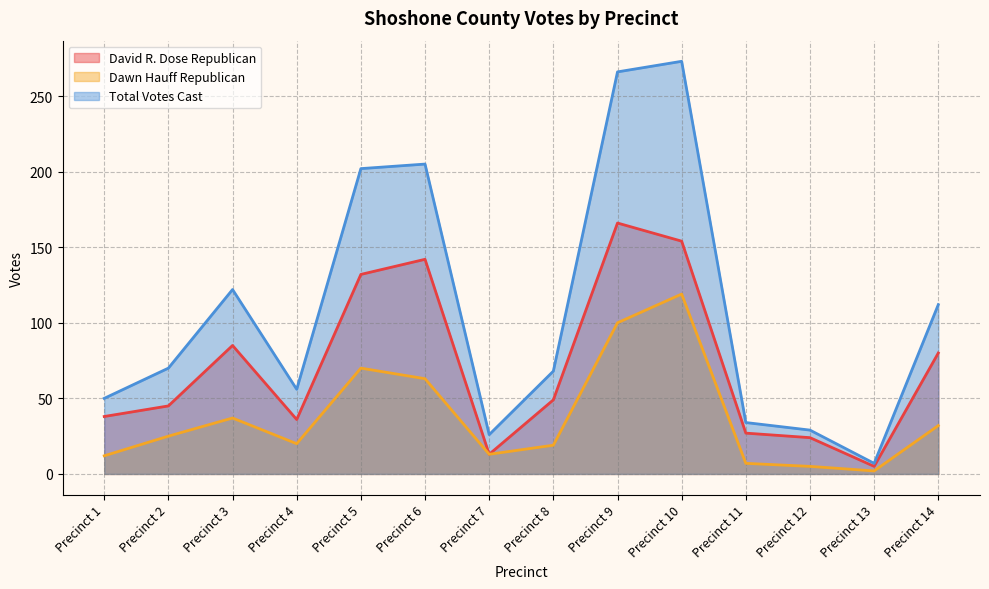

True or false: Dawn Hauff Republican has more than 0 interior local peaks.

True